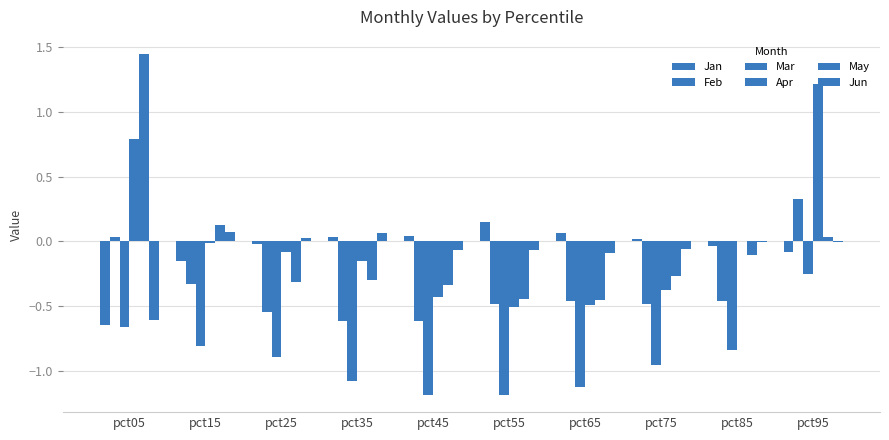

At which label is Apr closest to 0?

pct85